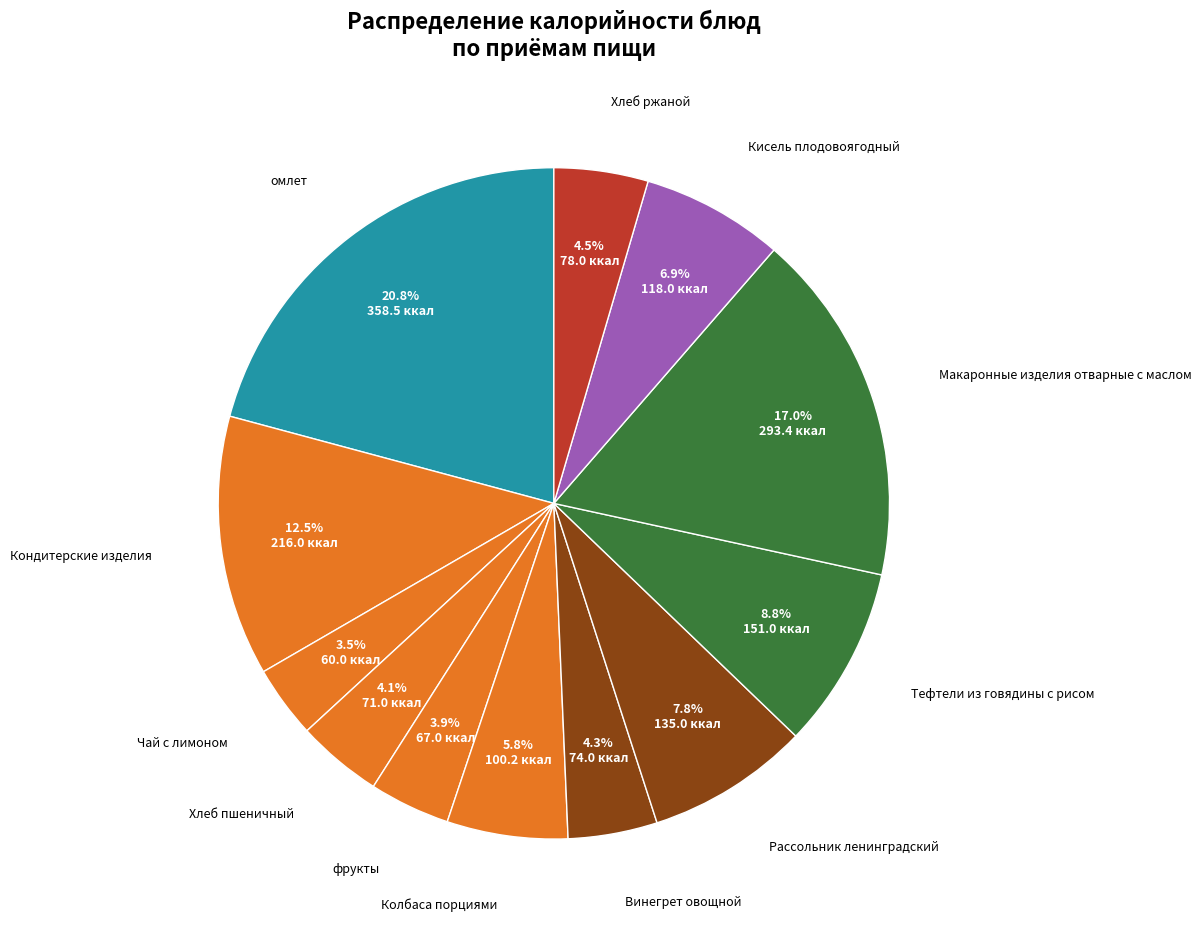

Which category has the smallest portion of the pie?

Чай с лимоном